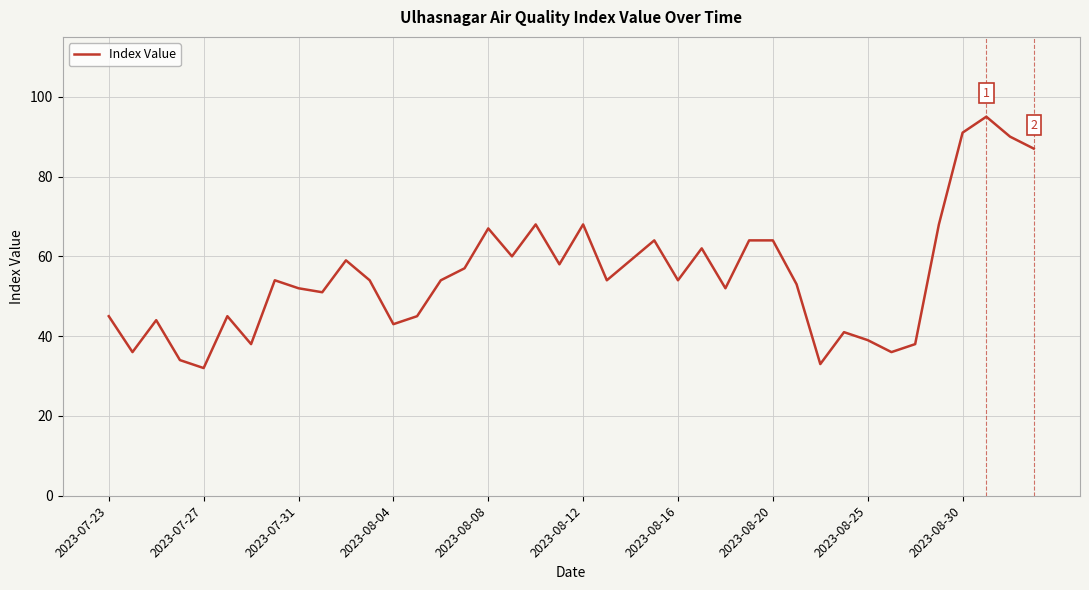

What is the minimum value shown in the chart?

32